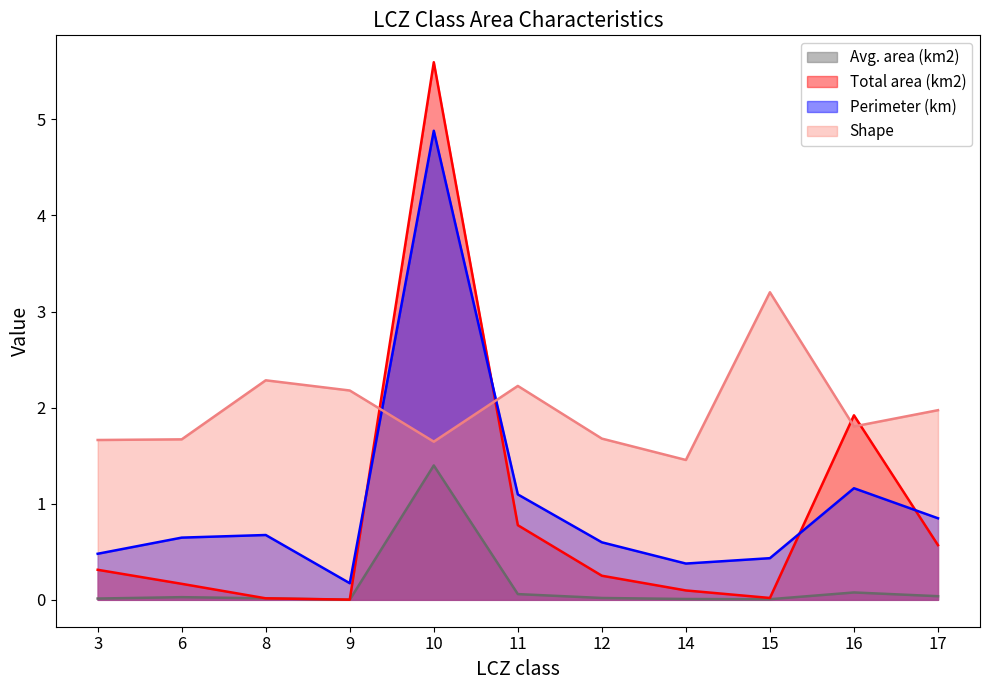

Reading left to right, what are all the values shown in this chart?

Avg. area (km2) (line): 3=0.0	6=0.0	8=0.0	9=0.0	10=1.4	11=0.1	12=0.0	14=0.0	15=0.0	16=0.1	17=0.0
Total area (km2) (line): 3=0.3	6=0.2	8=0.0	9=0.0	10=5.6	11=0.8	12=0.3	14=0.1	15=0.0	16=1.9	17=0.6
Perimeter (km) (line): 3=0.5	6=0.6	8=0.7	9=0.2	10=4.9	11=1.1	12=0.6	14=0.4	15=0.4	16=1.2	17=0.8
Shape (line): 3=1.7	6=1.7	8=2.3	9=2.2	10=1.6	11=2.2	12=1.7	14=1.5	15=3.2	16=1.8	17=2.0